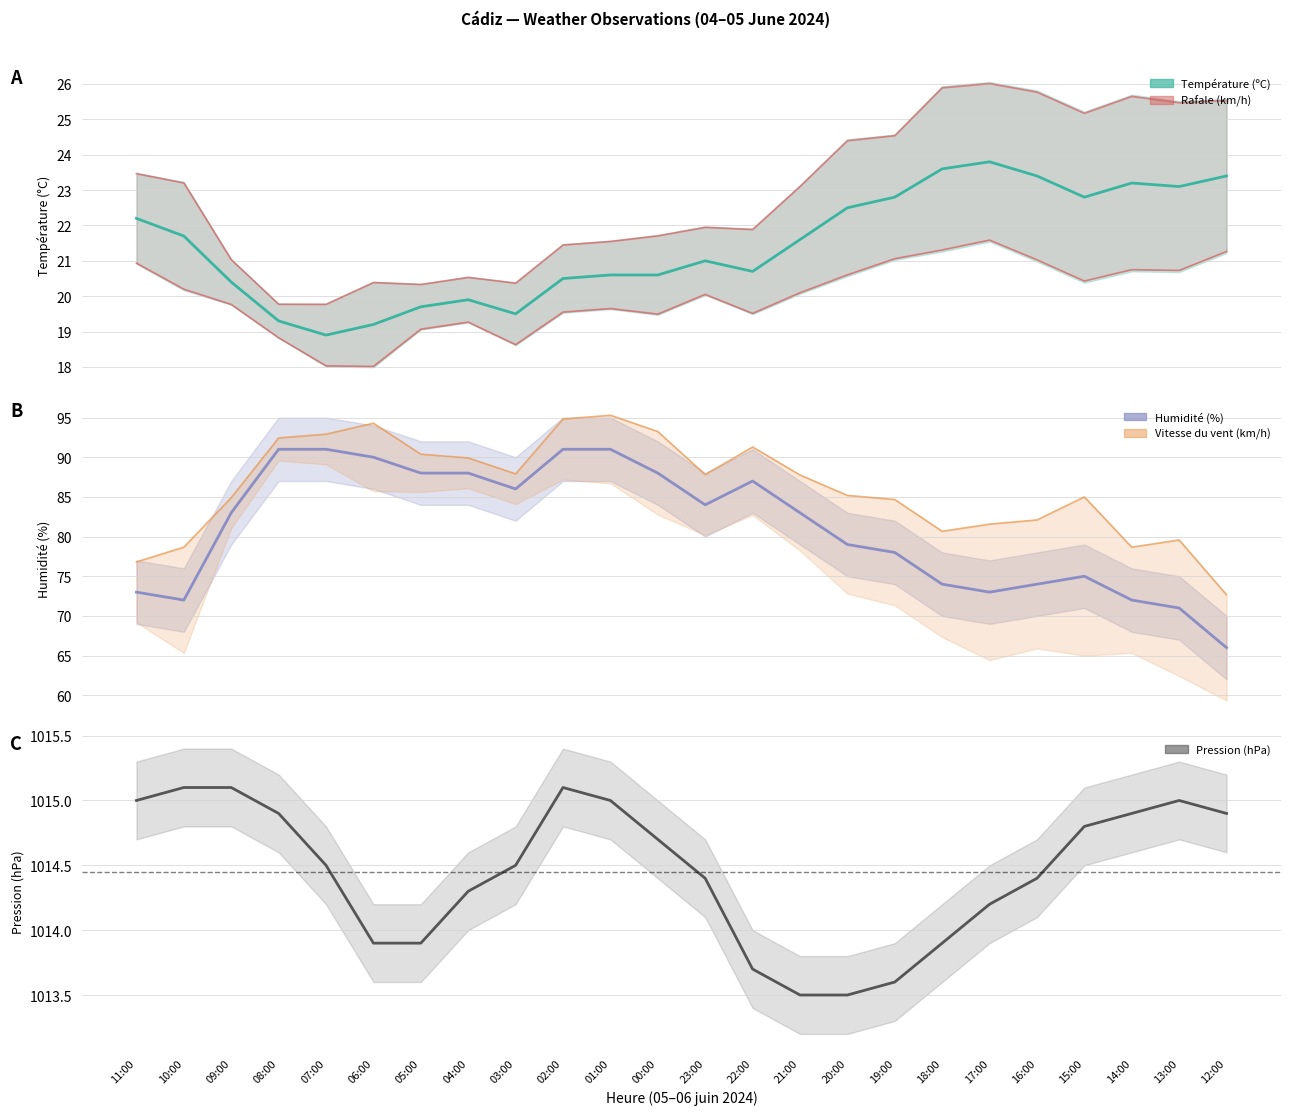

True or false: Humidité (%) has more than 2 interior local peaks.

False